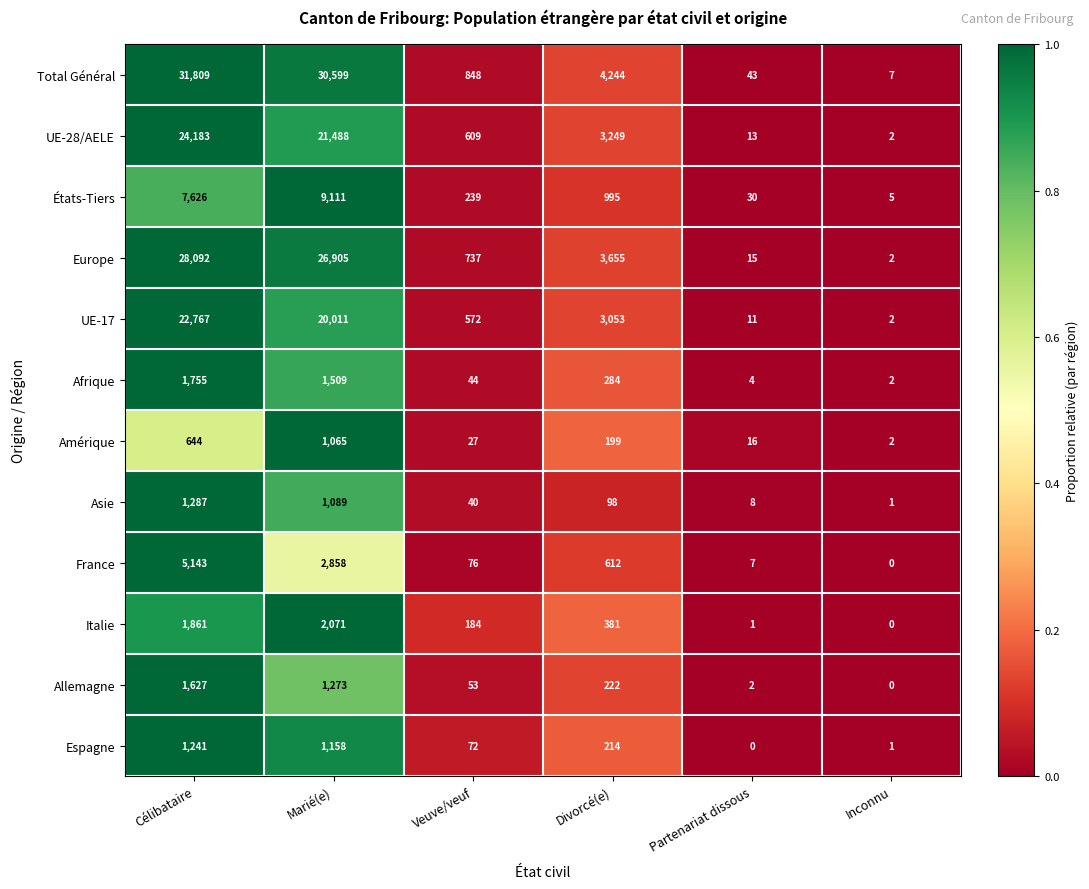

What is the spread (max minus min) of values at Divorcé(e)?

4146